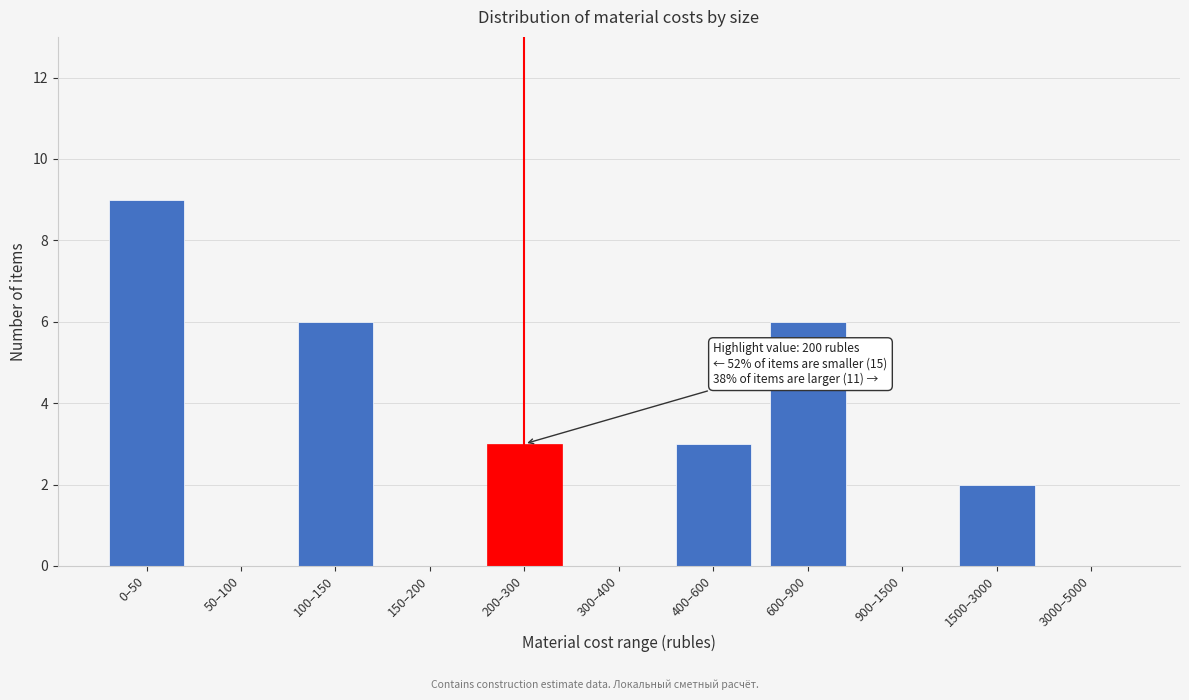

Reading right to left, list all the values displayed in this chart.

3000–5000=0	1500–3000=2	900–1500=0	600–900=6	400–600=3	300–400=0	200–300=3	150–200=0	100–150=6	50–100=0	0–50=9